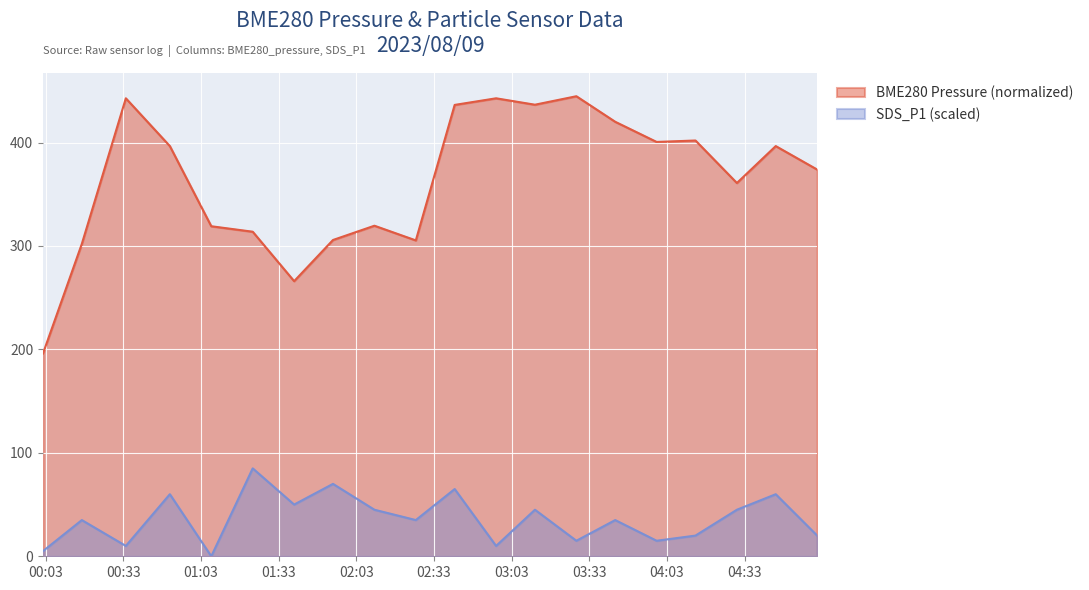

Which category has the highest value across all series?

2023/08/09 01:23